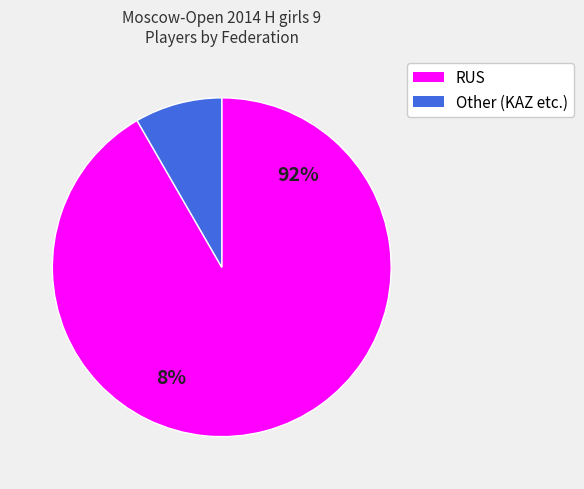

What percentage do Other and RUS together represent?

100.0%